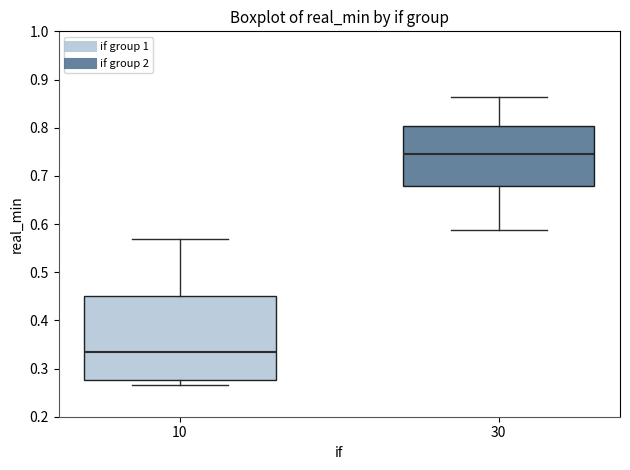

Reading left to right, read every box against the y-axis: the position of its median line, the range the box covers, and the ends of its whiskers. The values are not printed on the chart, so give them approximately, as read against the axis.

10: median 0.33, box 0.28 to 0.45, whiskers 0.27 to 0.57
30: median 0.75, box 0.68 to 0.80, whiskers 0.59 to 0.86